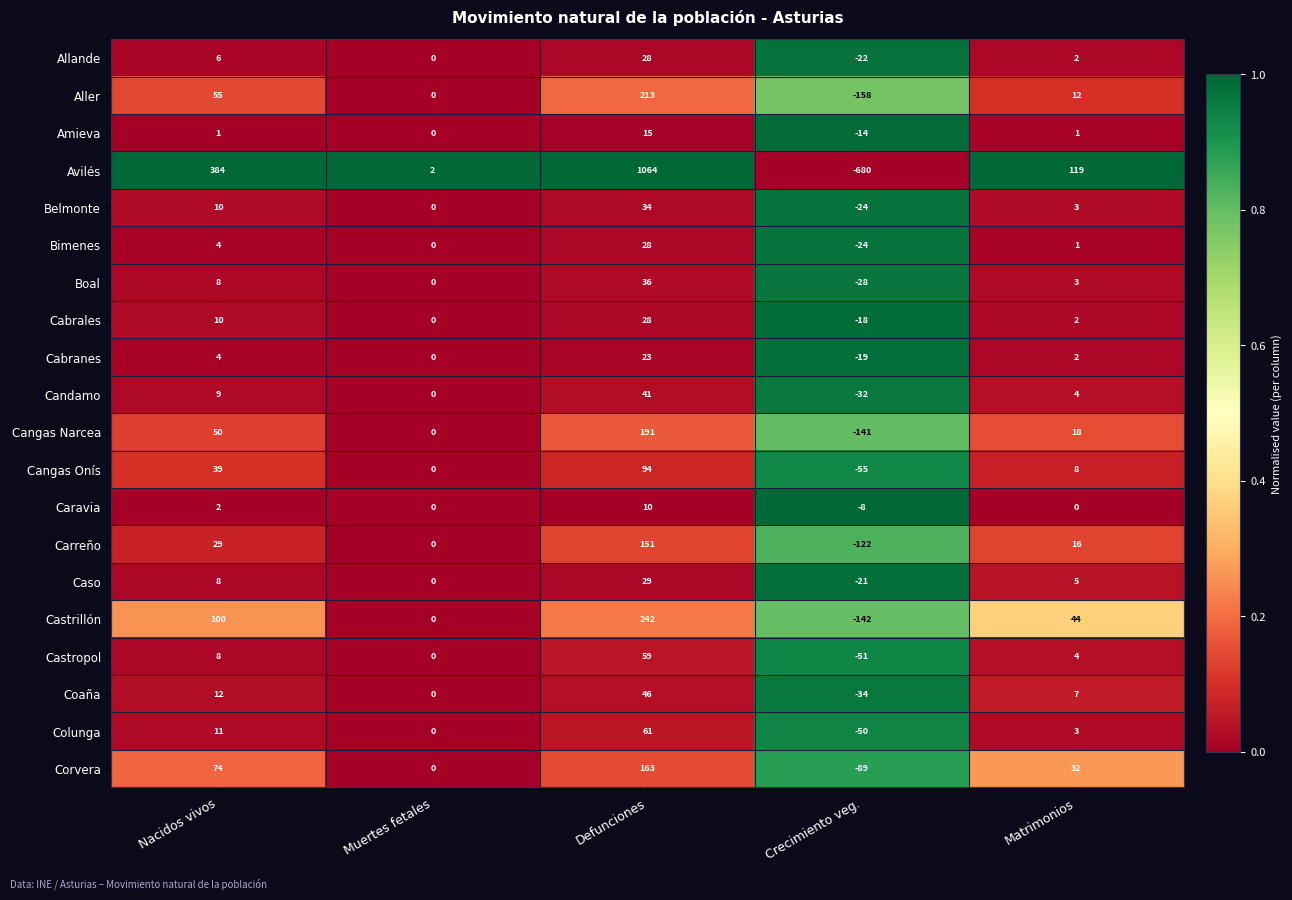

What is the difference between the second highest and minimum values in the Castropol series?

59